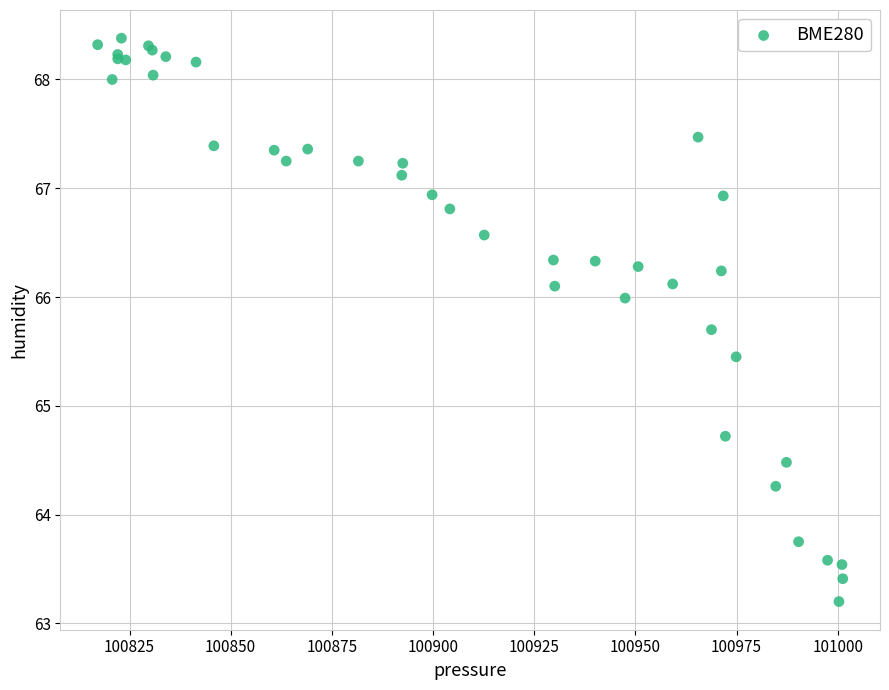

What Y value in the scatter plot is closest to 65?

64.7